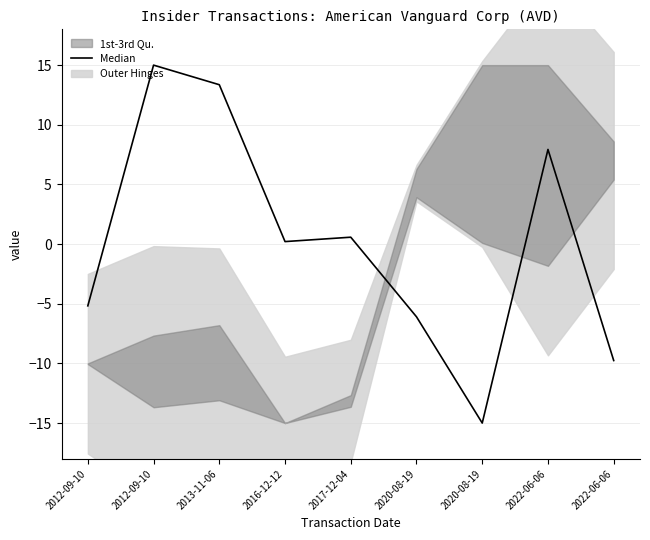

How many points are higher than both their immediate neighbors (excluding endpoints)?

3